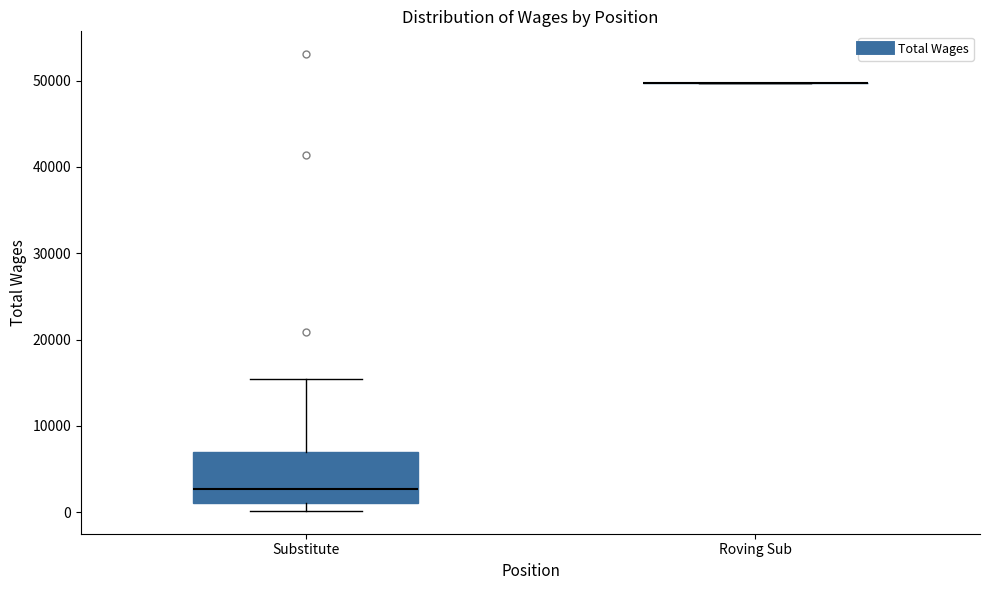

Where is the lower edge of the box for Substitute on the y-axis? The values are not printed on the chart, so give them approximately, as read against the axis.

1000